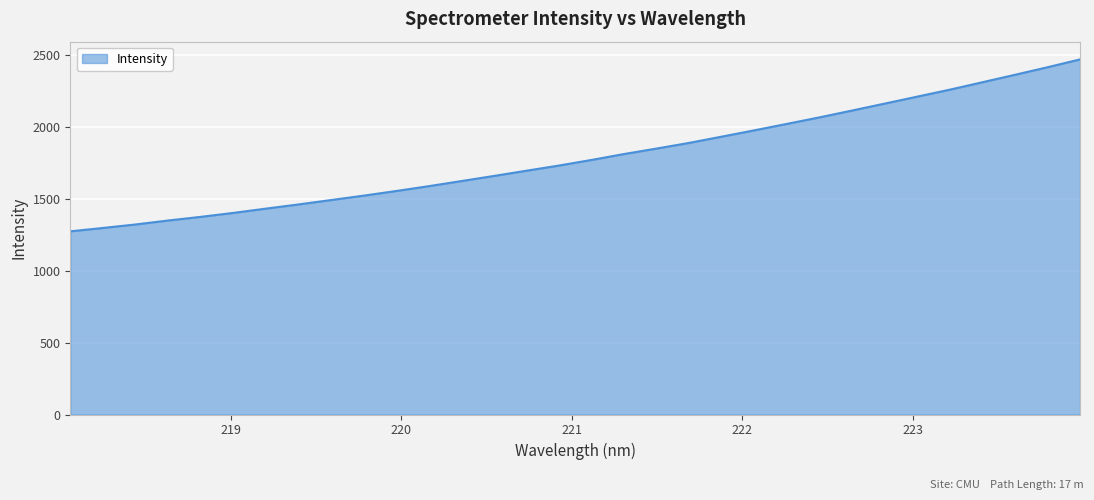

Does the chart have visible grid lines?

Yes